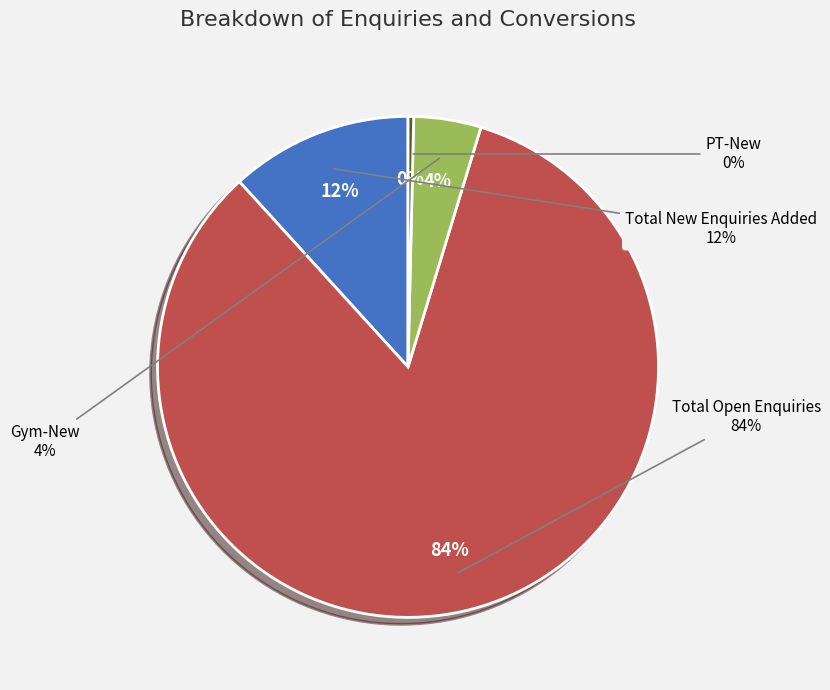

Which has a higher value, Gym-New or Total New Enquiries Added?

Total New Enquiries Added